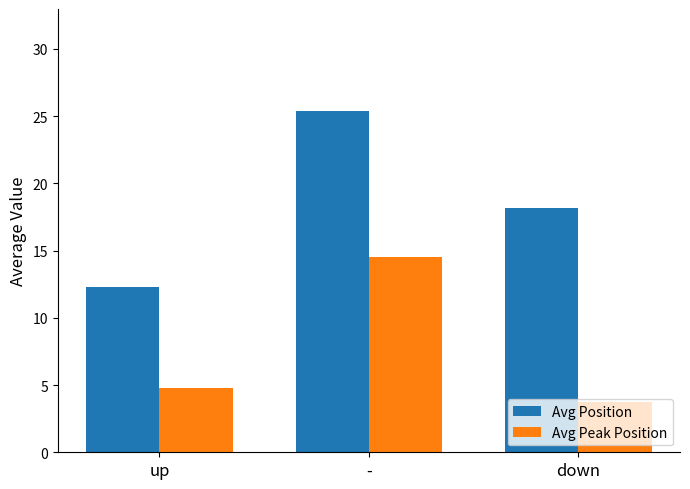

What is the spread (max minus min) of values at -?

10.9